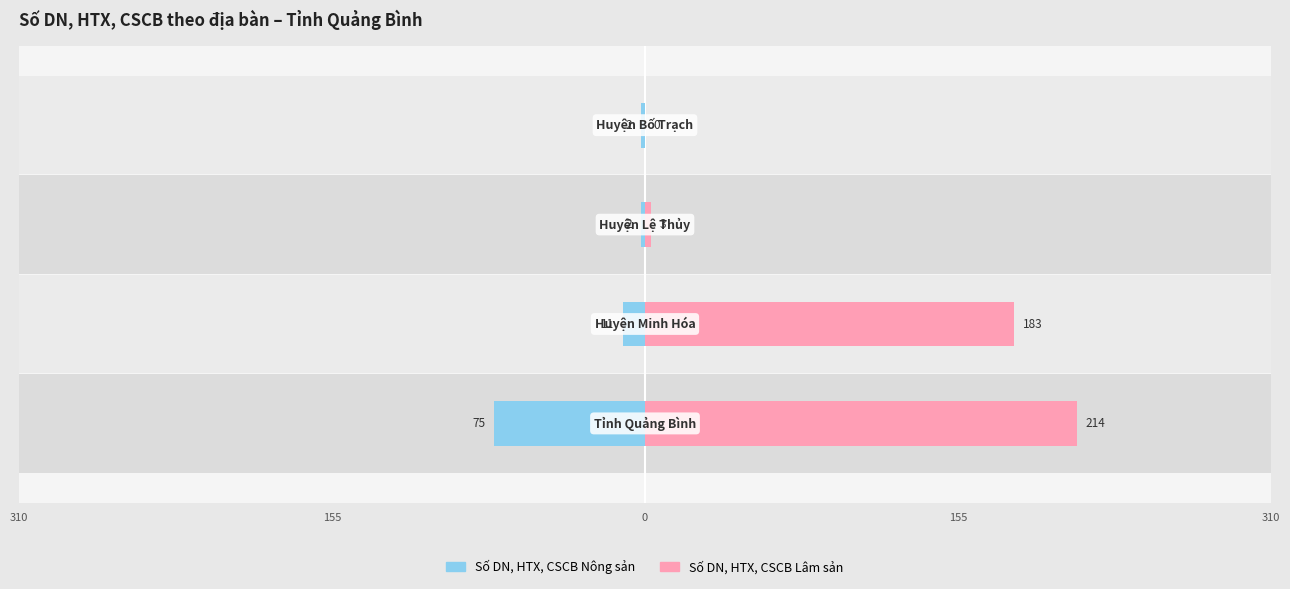

Rank the series by their average value, from highest to lowest.

Số DN, HTX, CSCB Lâm sản, Số DN, HTX, CSCB Nông sản